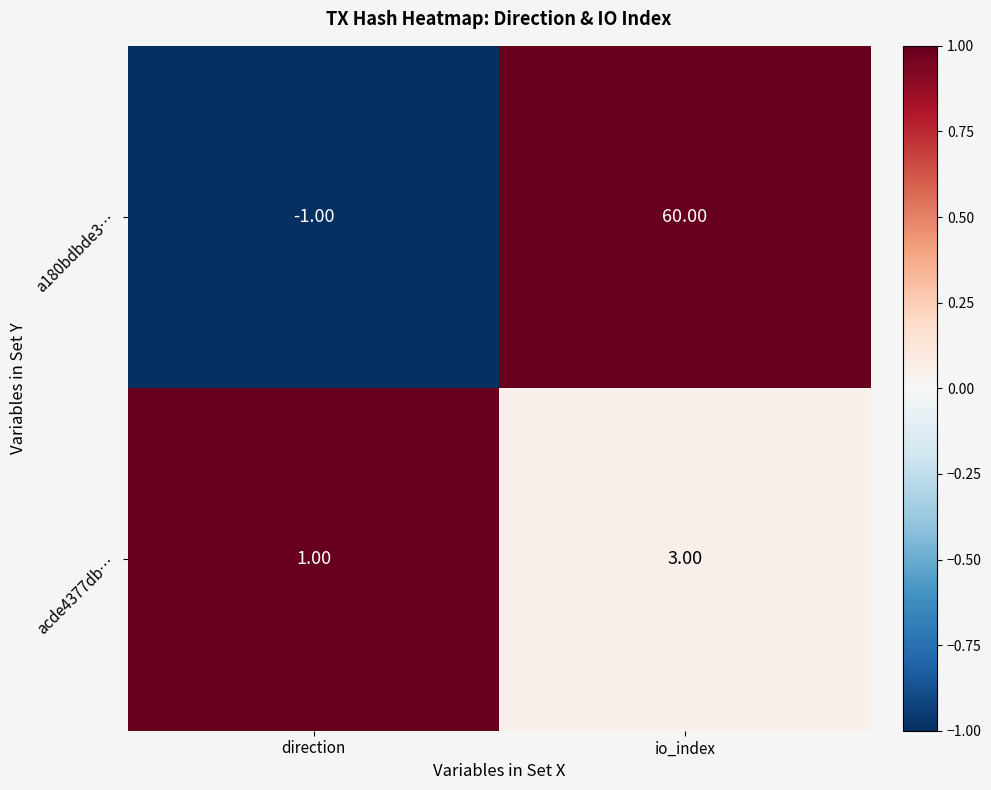

Is the value of a180bdbde3… at io_index greater than the value of acde4377db… at direction?

Yes